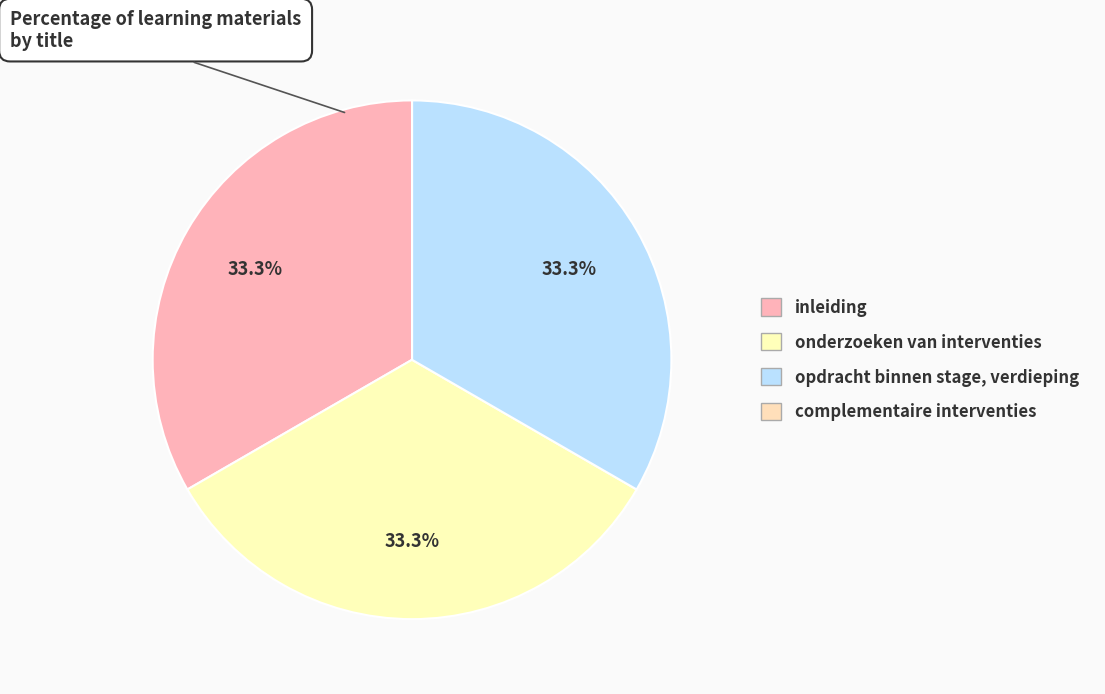

Does opdracht binnen stage, verdieping account for over 50% of the chart?

No